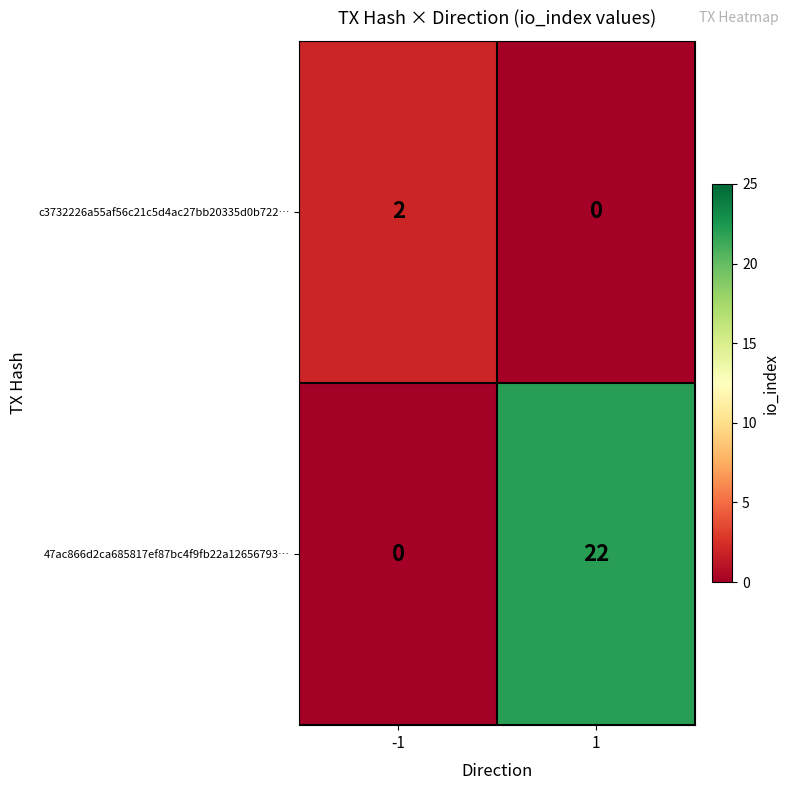

At which category is the sum across all series the highest?

1